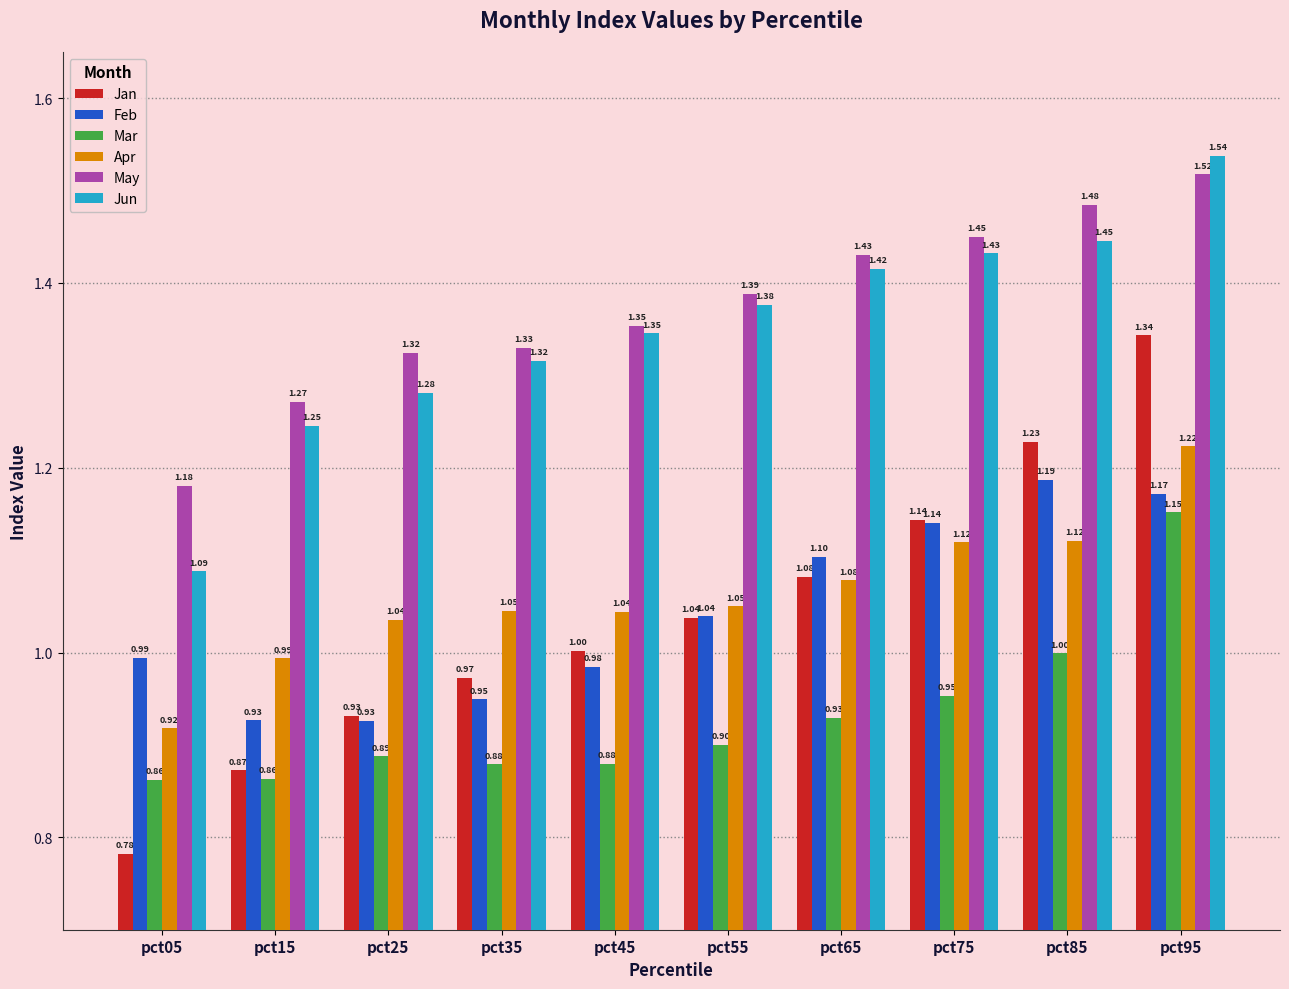

At how many categories does at least one series exceed 1?

10